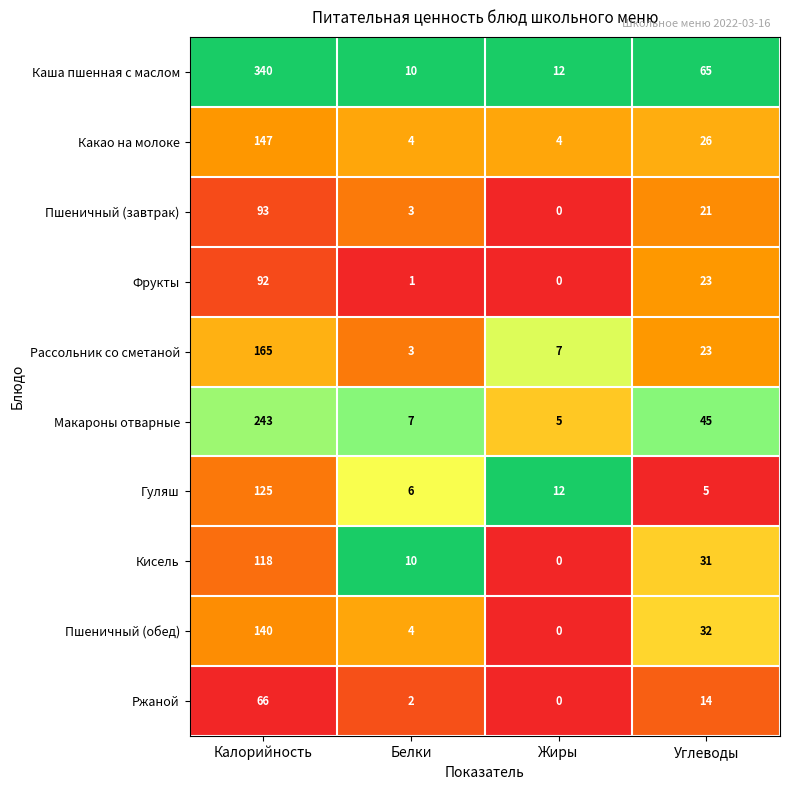

What is the total value across all series at Жиры?

40